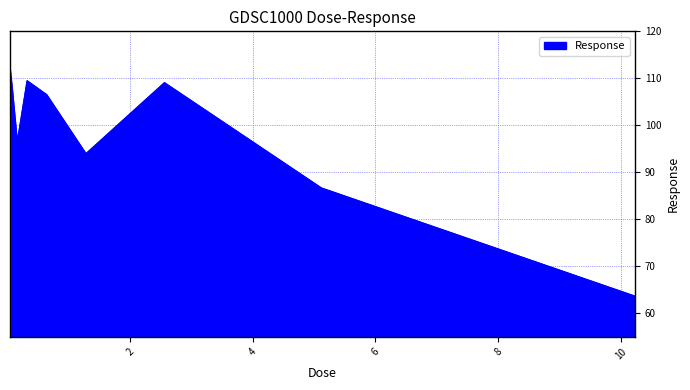

What is the minimum value shown in the chart?

63.6